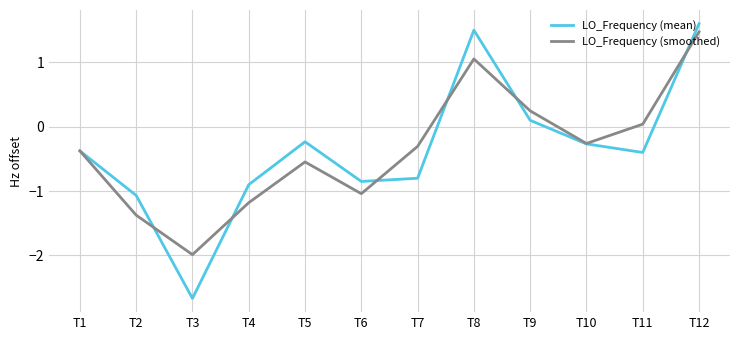

What is the total value across all series at T11?

-0.4